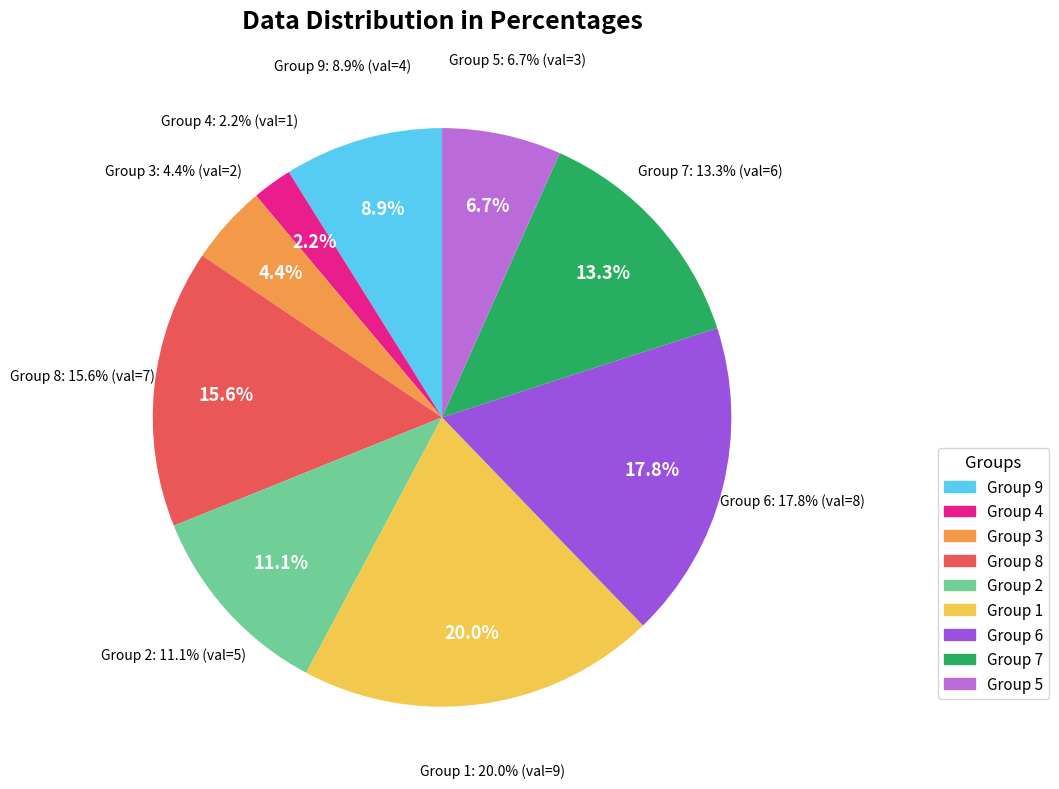

What is the change in value from 9 to 6?

-3